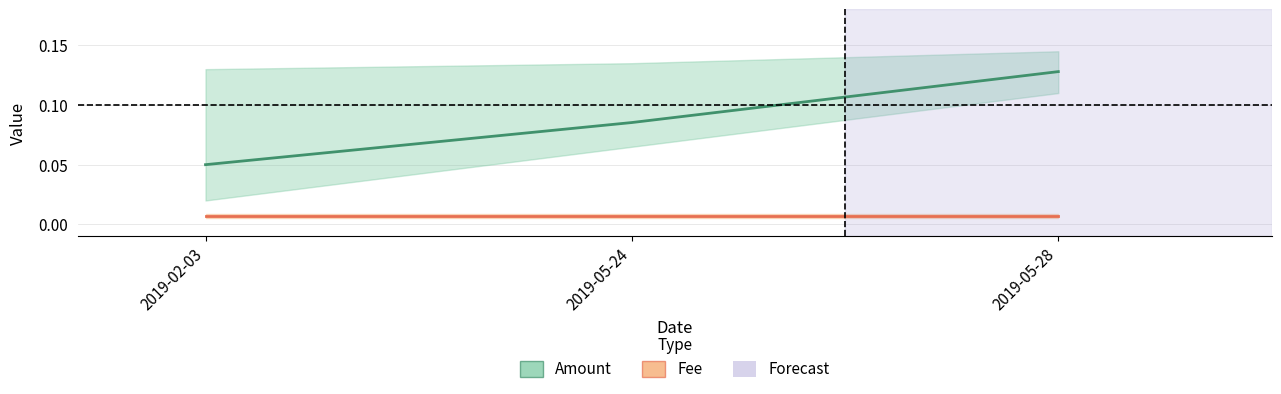

What is the total value across all series at 2019-02-03?

0.1